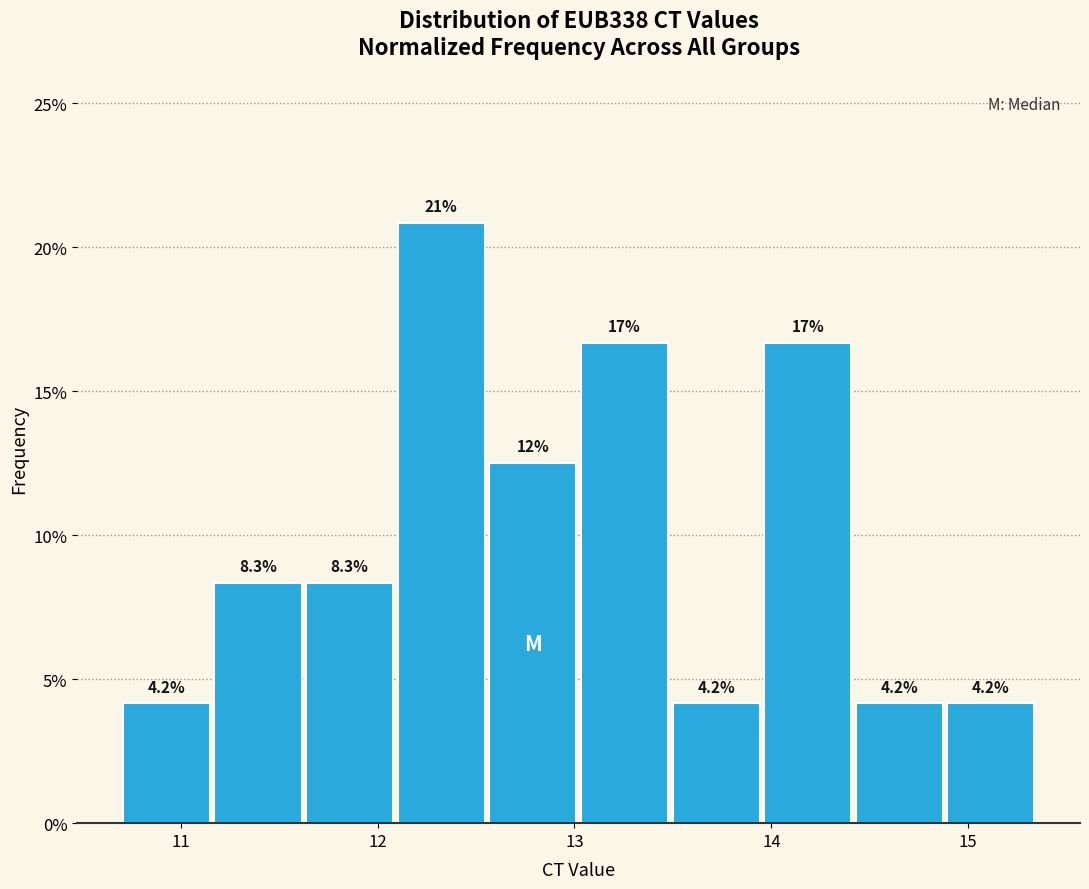

Which range on the x-axis has the tallest bar?

12.1 to 12.6